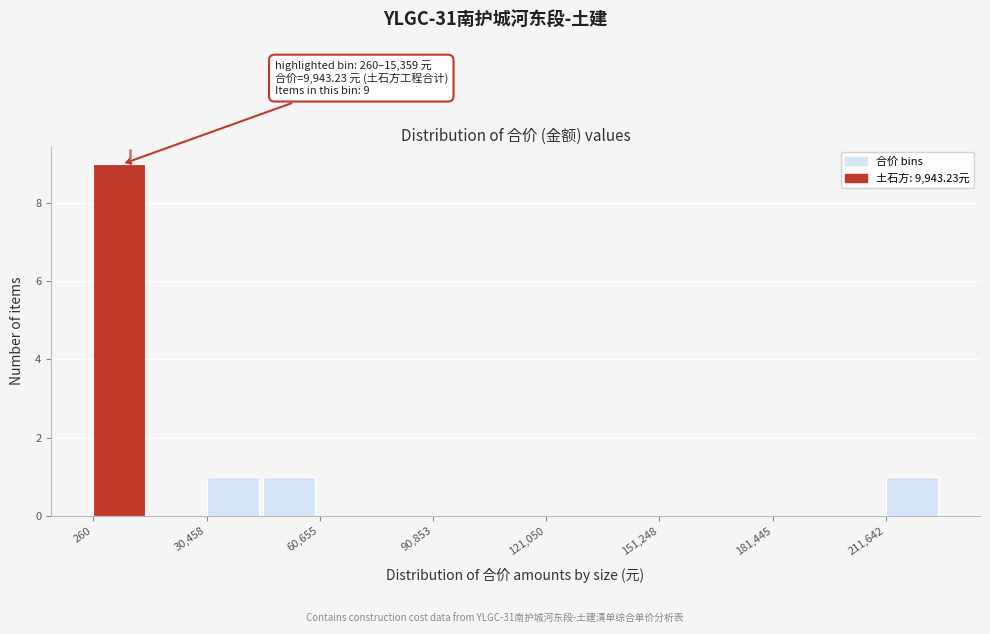

Read against the x-axis, roughly where is the centre of the tallest bar?

5000